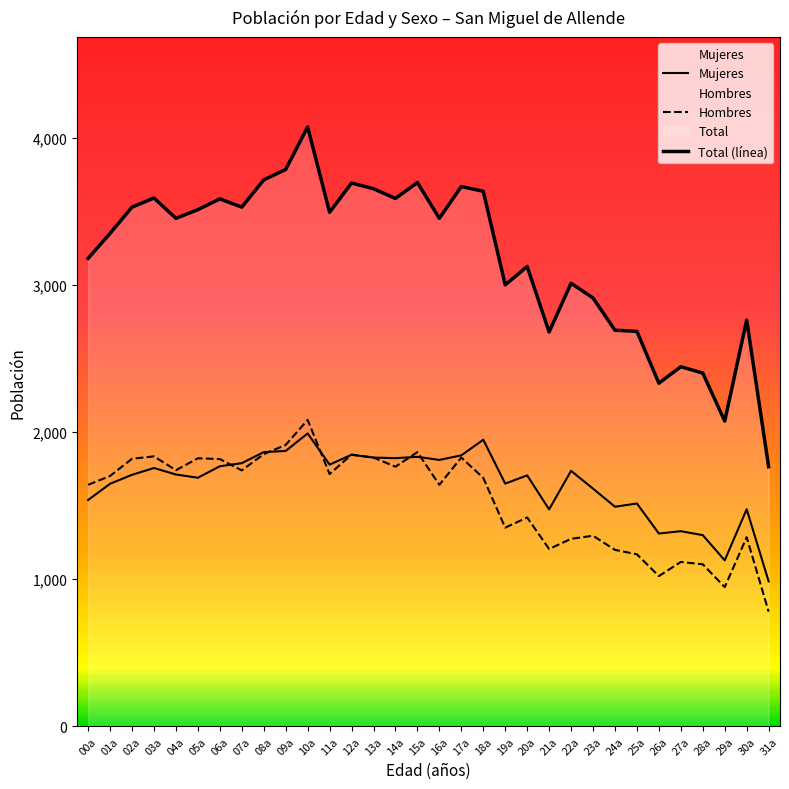

True or false: Mujeres has a value of 1648 at 01a.

True